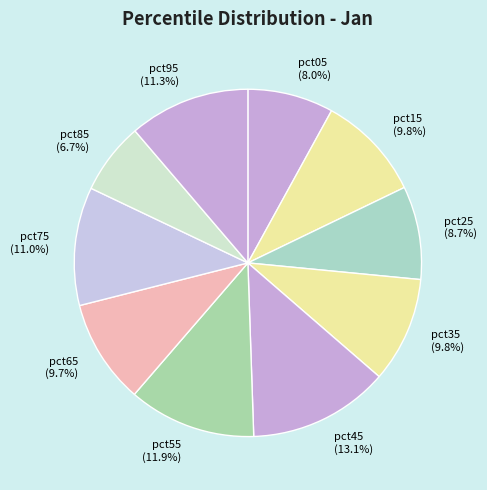

Which has a higher value, pct95 or pct45?

pct45